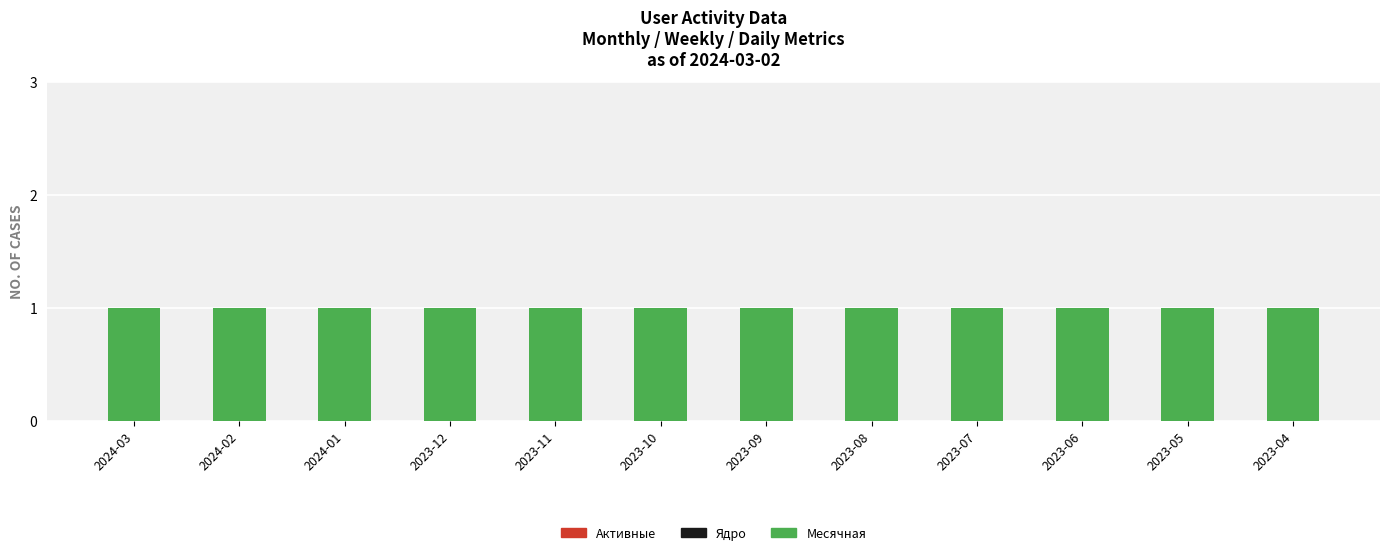

The value of Ядро at 2023-07 is 0. True or false?

True